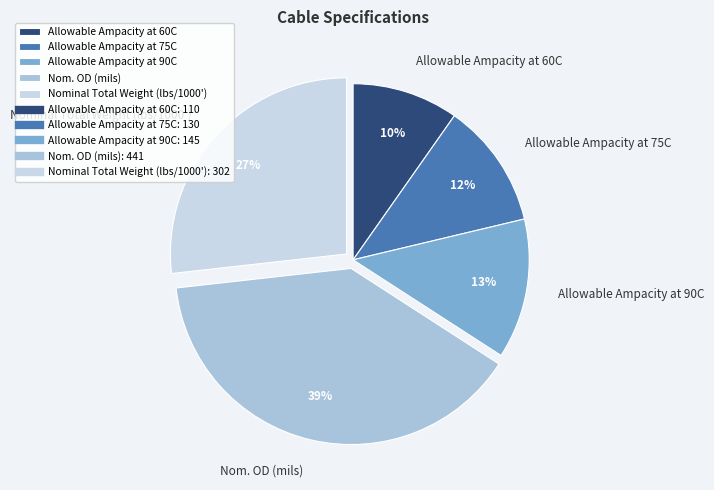

Rank the categories by value from highest to lowest.

Nom. OD (mils), Nominal Total Weight (lbs/1000'), Allowable Ampacity at 90C, Allowable Ampacity at 75C, Allowable Ampacity at 60C